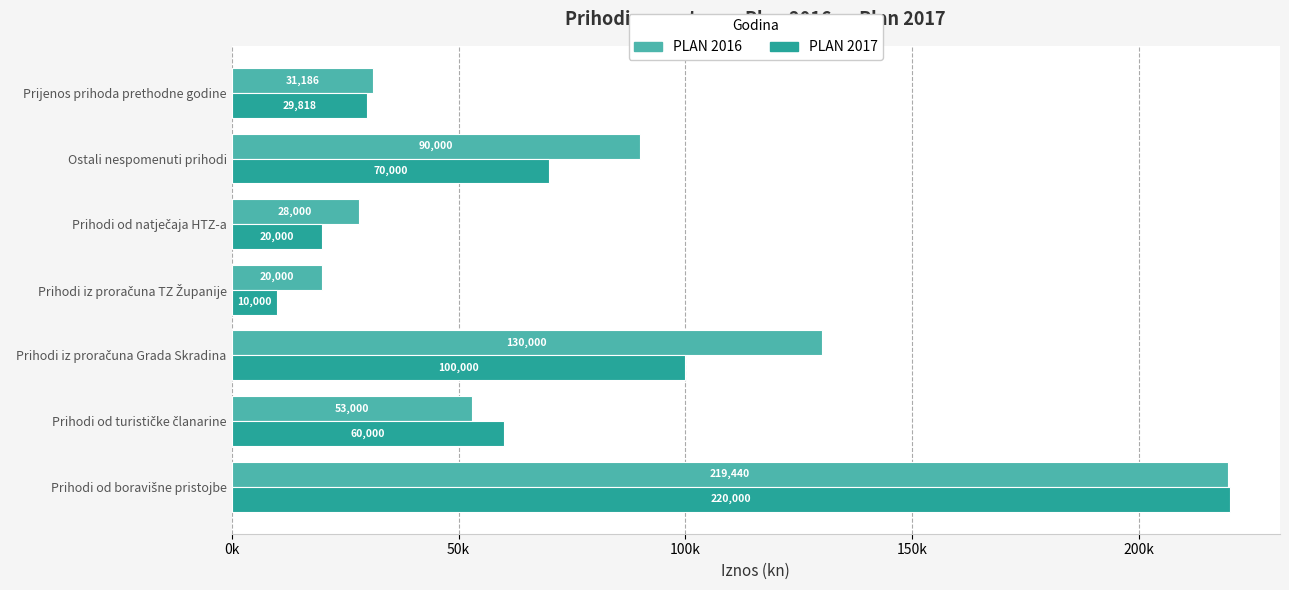

What are all the series names shown in the legend?

PLAN 2016, PLAN 2017